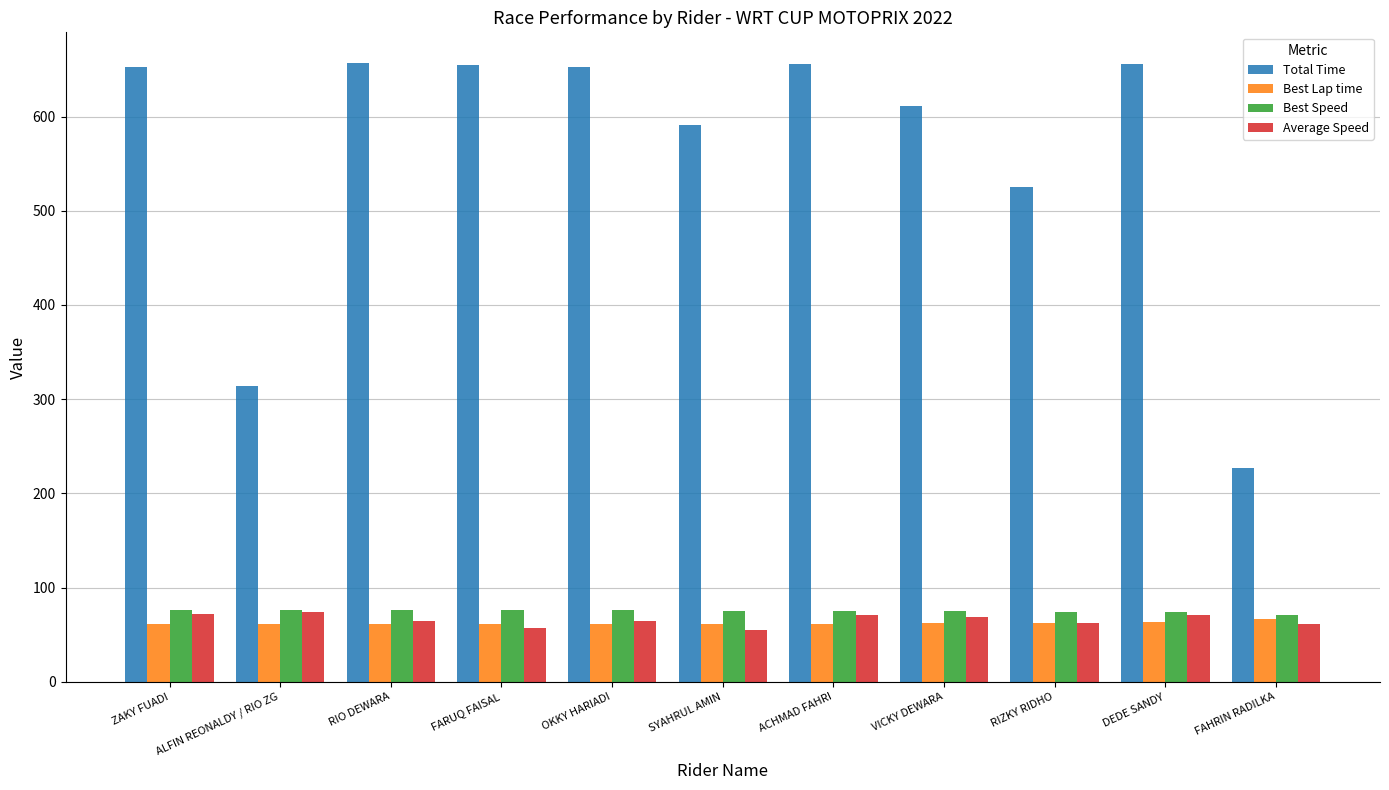

What position from the right is ZAKY FUADI?

11